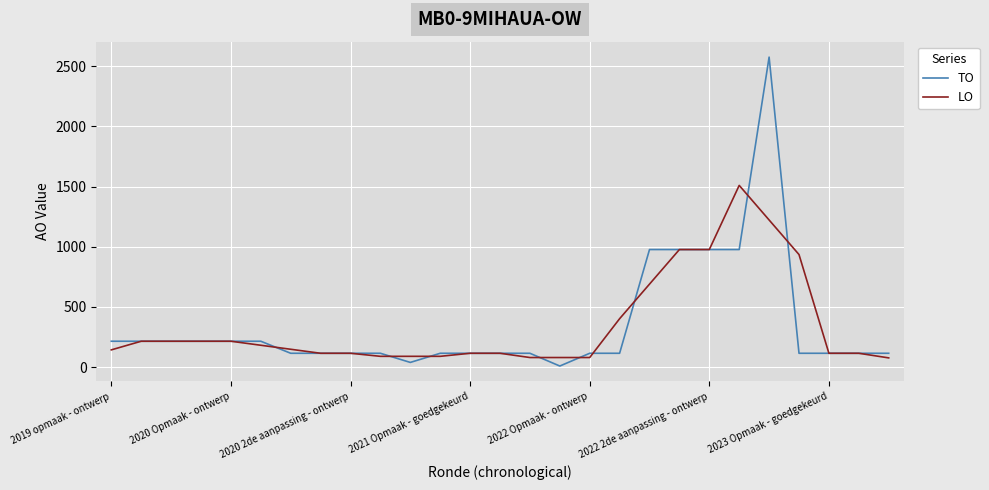

Which series has the largest range (max minus min)?

TO